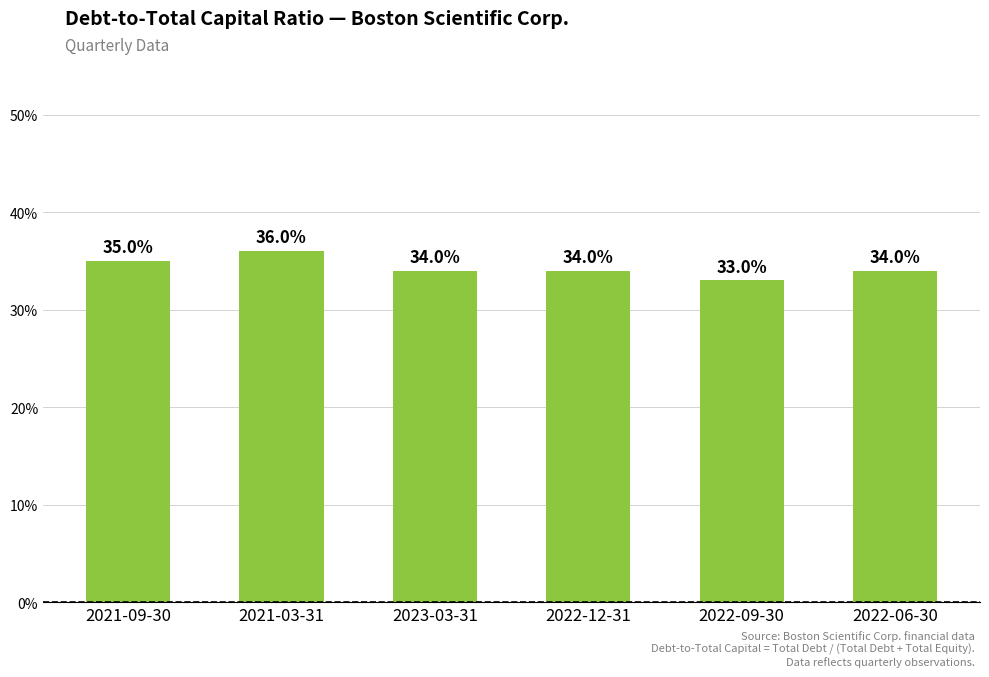

What is the label of the 3rd bar from the right?

2022-12-31